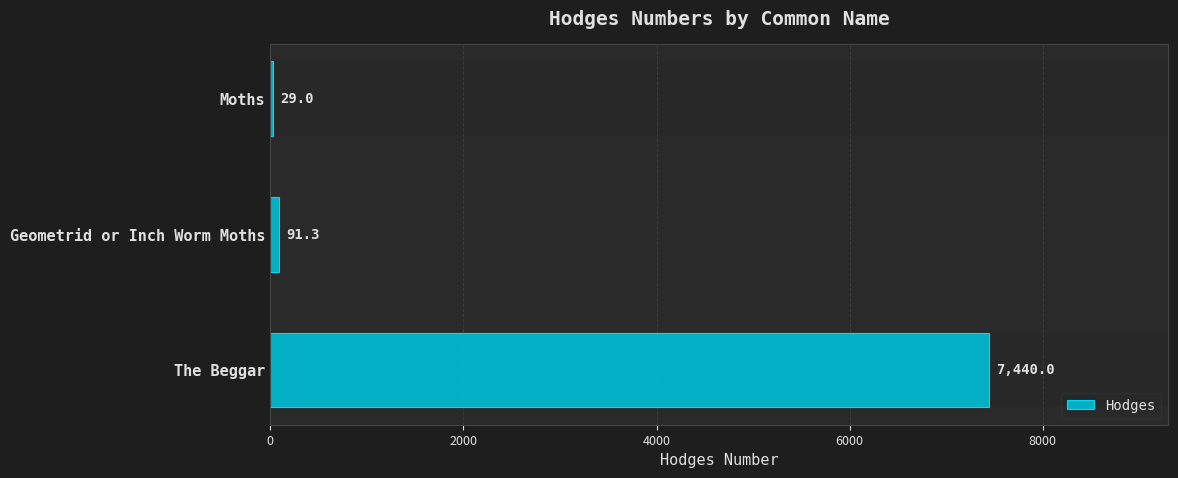

The value at Geometrid or Inch Worm Moths is 53.6. True or false?

False